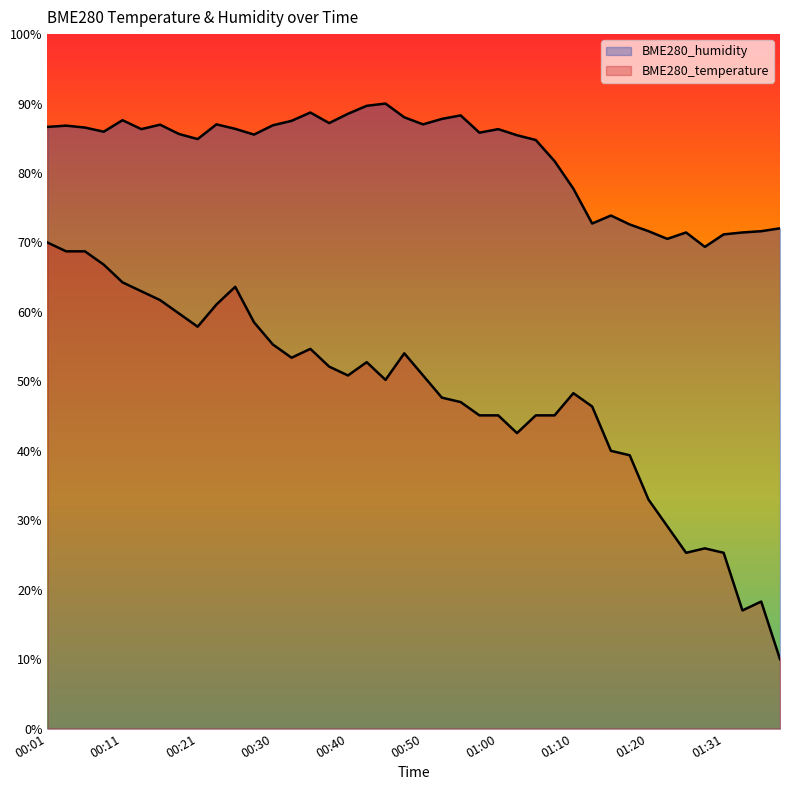

At which label is BME280_temperature closest to 40?

01:15